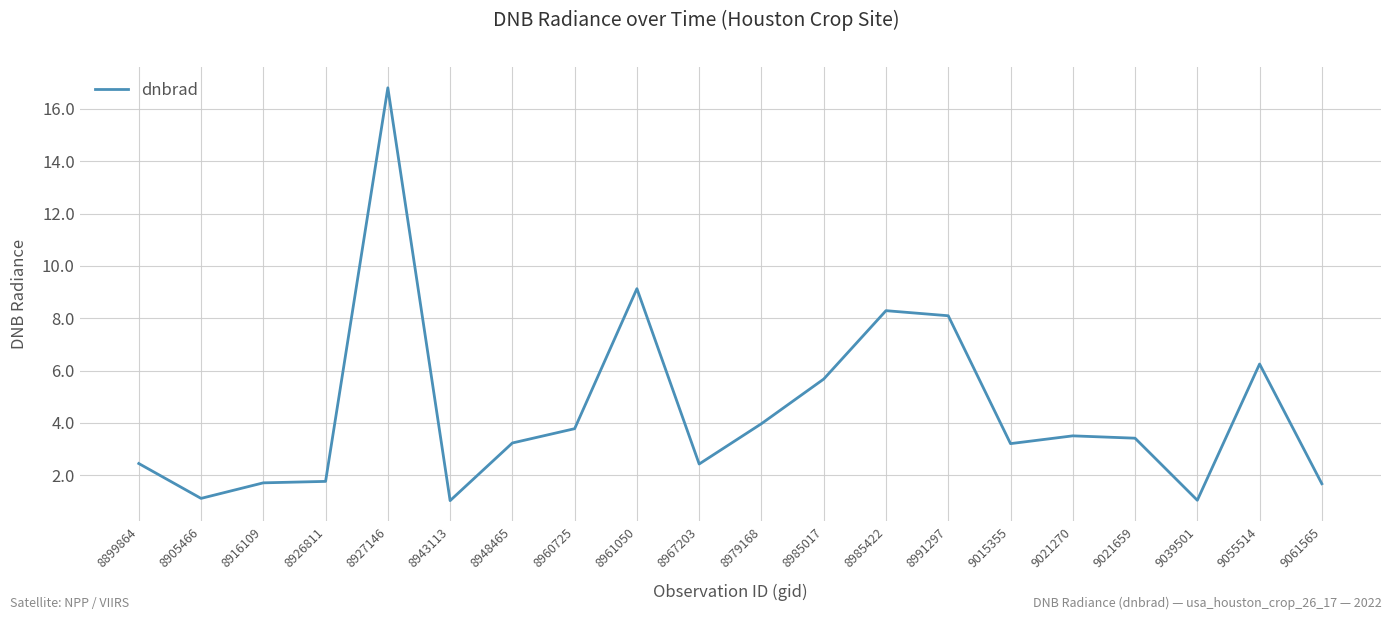

How many lines are shown in the chart?

1